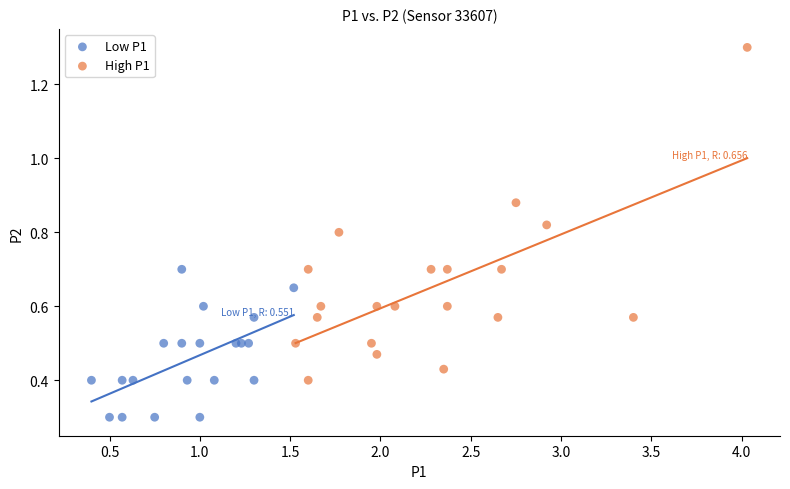

Which series has the largest Y range (max minus min)?

High P1